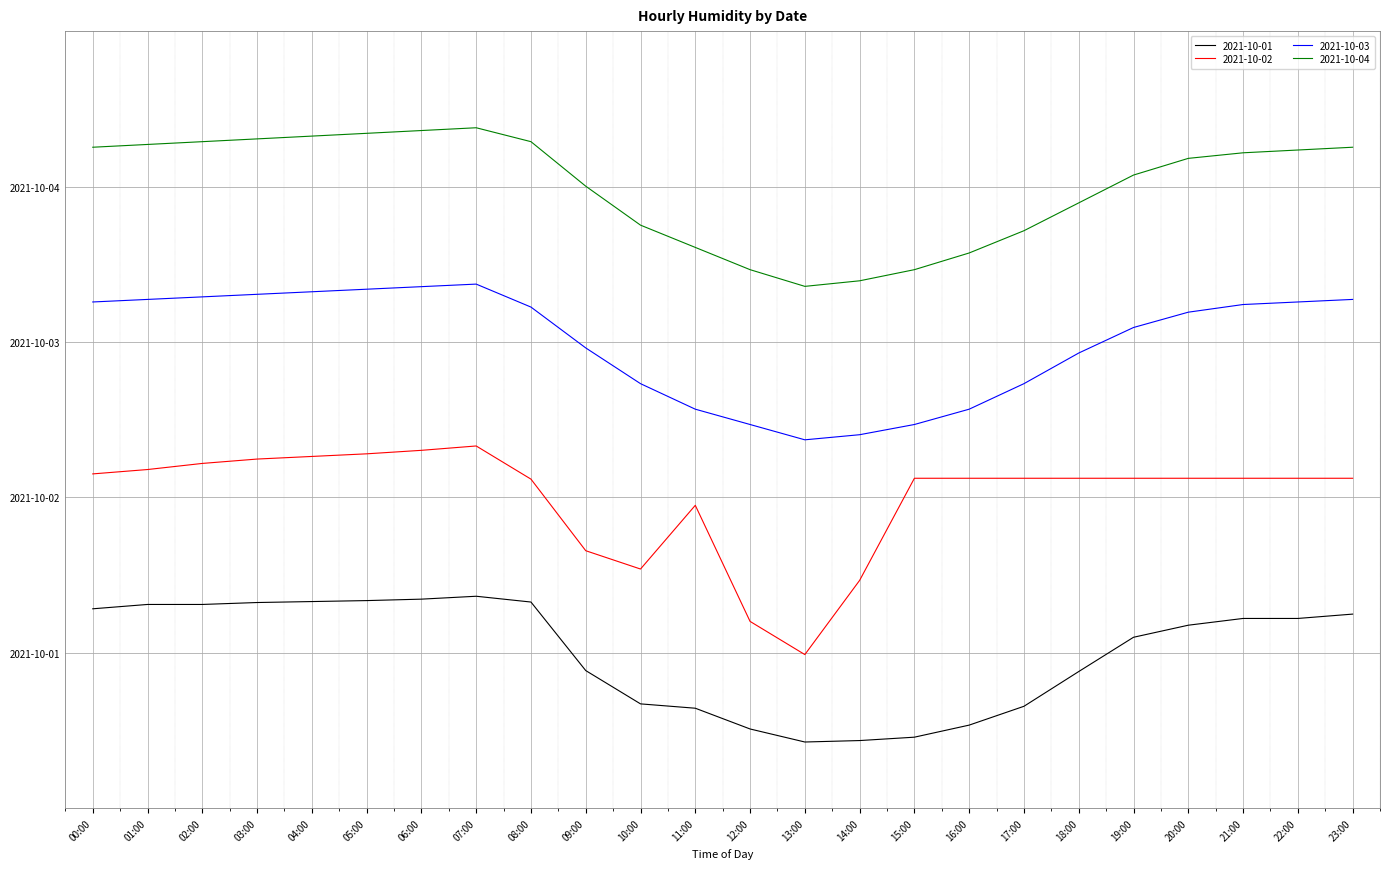

What is the difference between the 2021-10-02 values at 04:00 and 12:00?

12.7